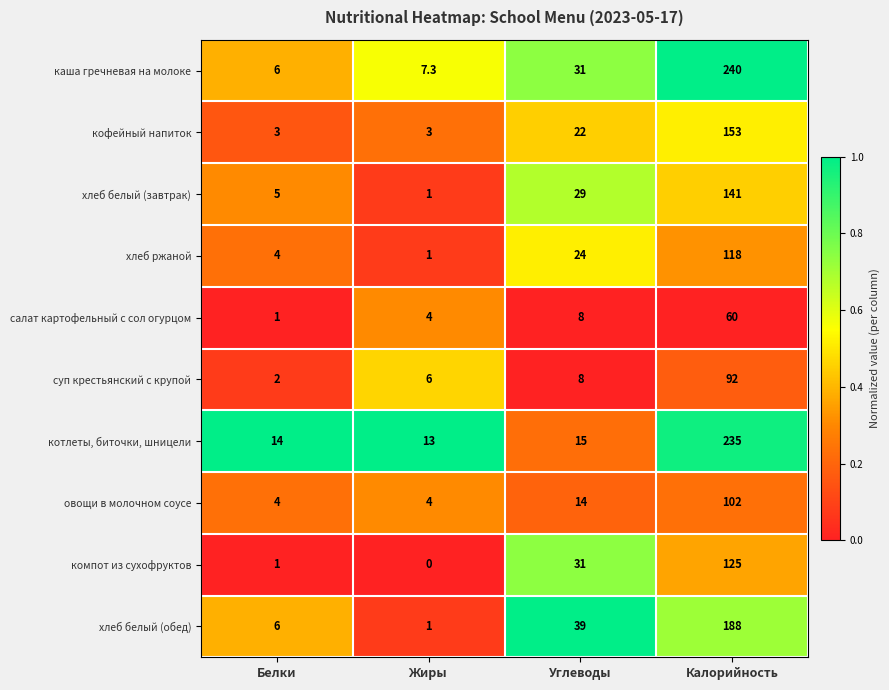

At which label is суп крестьянский с крупой closest to 47?

Углеводы